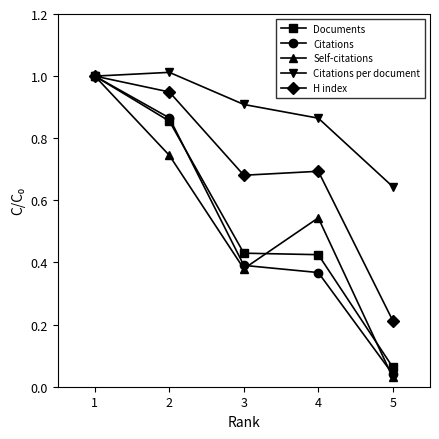

Is it true that Citations per document equals 1.0 at 2?

True